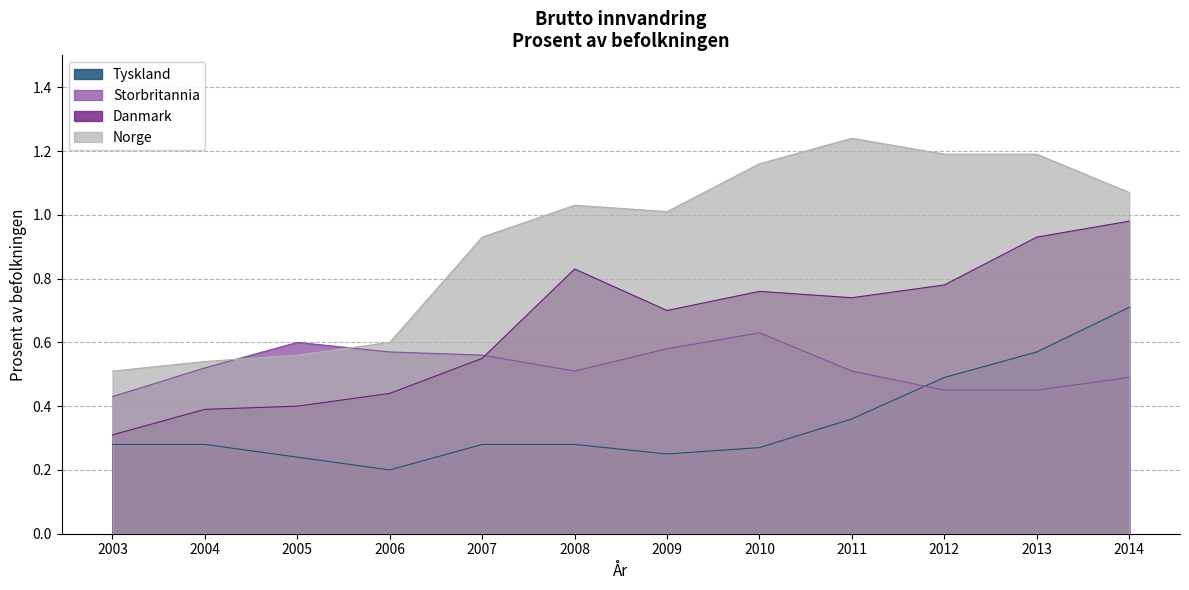

What value does the Tyskland series have at 2006?

0.2